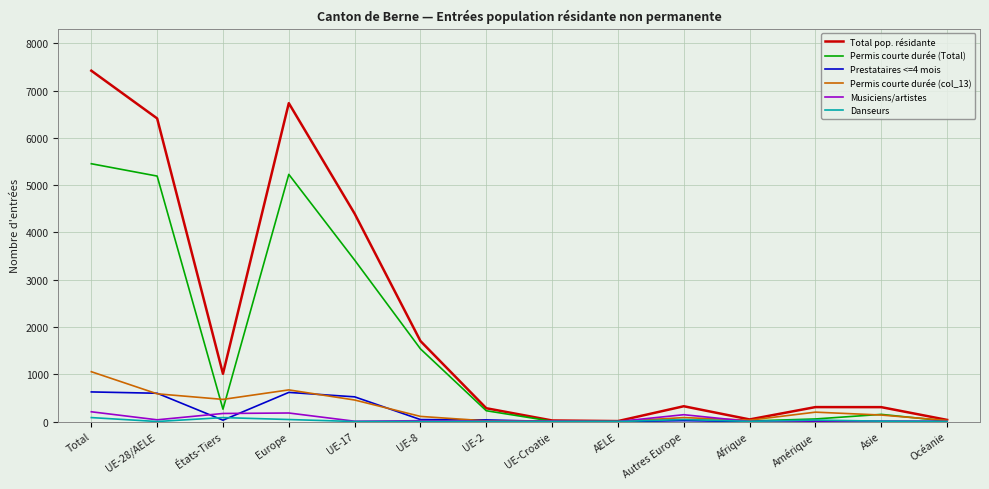

Which series changed the most between UE-28/AELE and Autres Europe?

Total pop. résidante